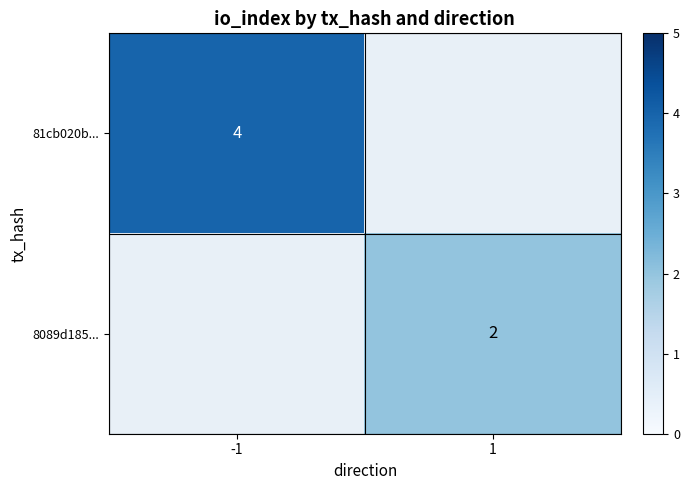

The 81cb020b... series shows 4 at -1. True or false?

True